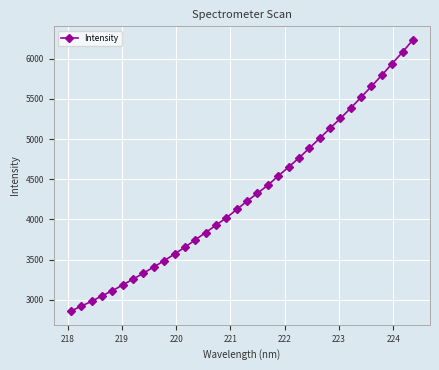

What is the value of the 7th point from the left?

3257.6